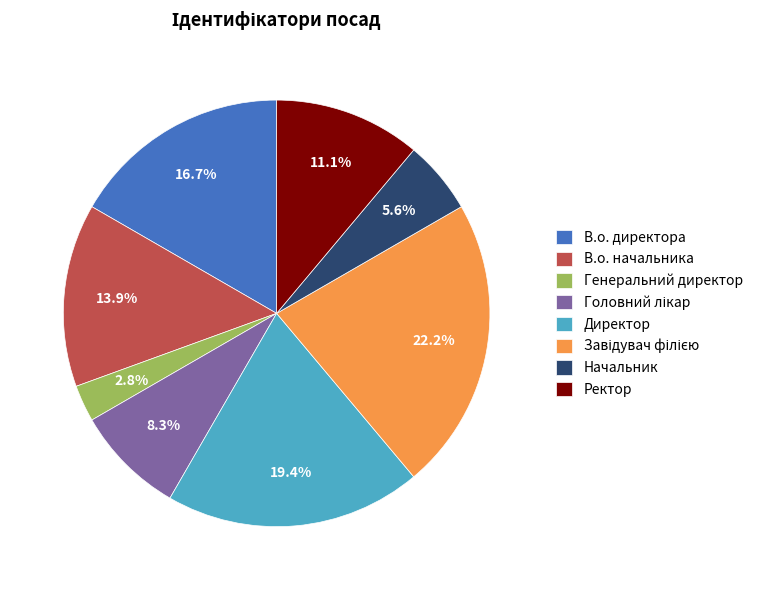

What is the smallest slice in the pie chart?

Генеральний директор